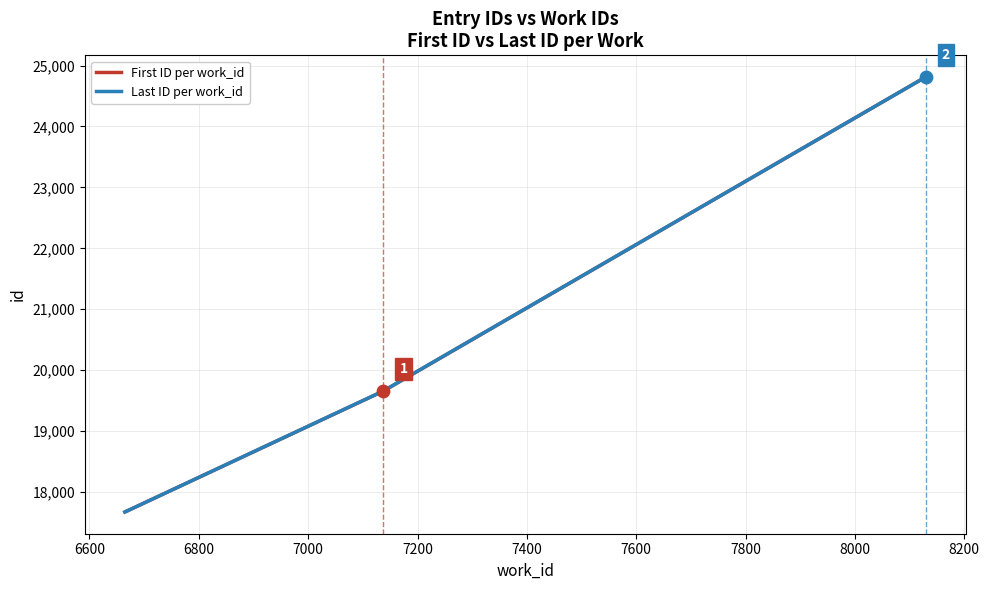

What is the minimum value for Last ID per work_id?

17672